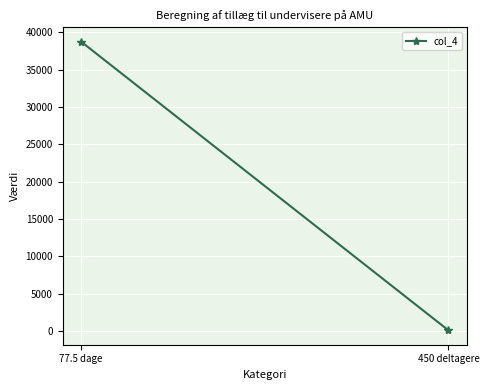

The chart shows a value of 38750.0 at 77.5 dage. True or false?

True